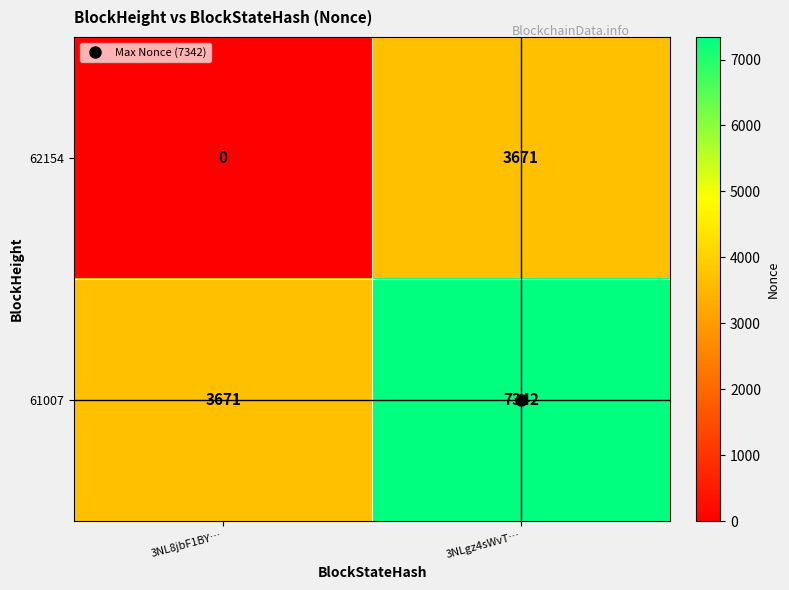

Where is 61007 nearest to the value 5506?

3NL8jbF1BY…